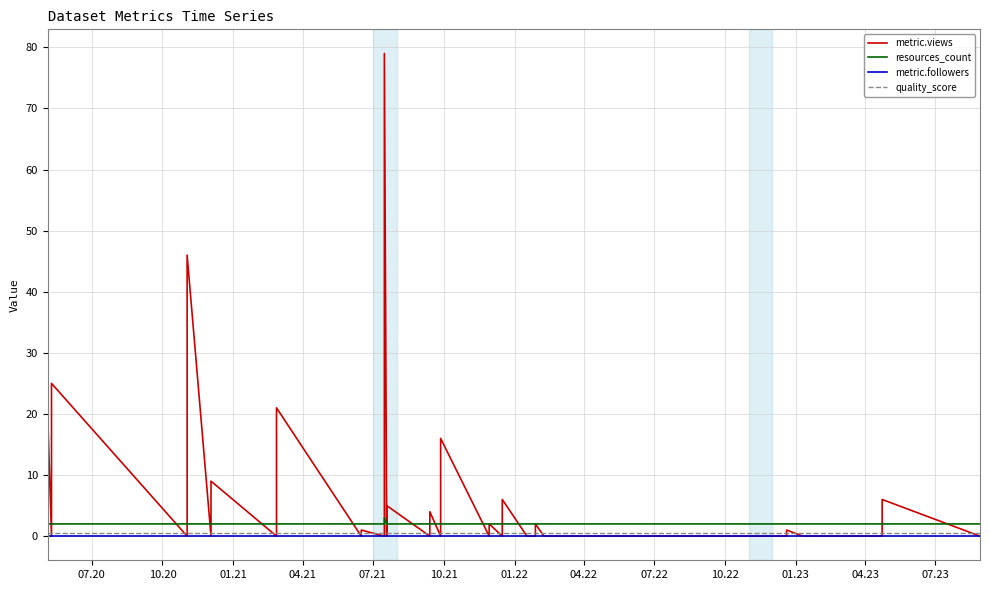

How many lines are shown in the chart?

4